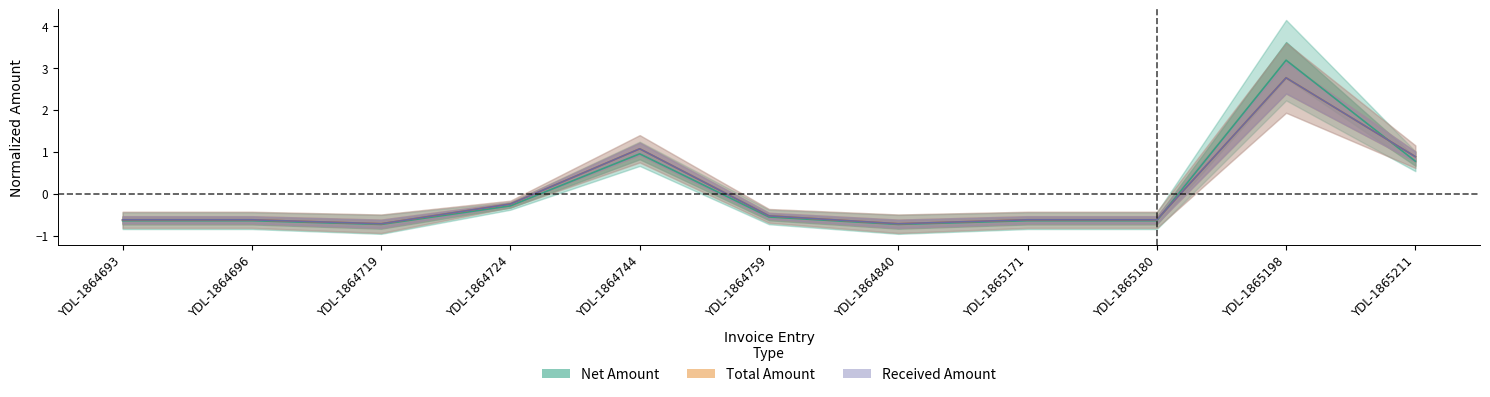

True or false: Received Amount has a value of -0.3 at YDL-1864840.

False